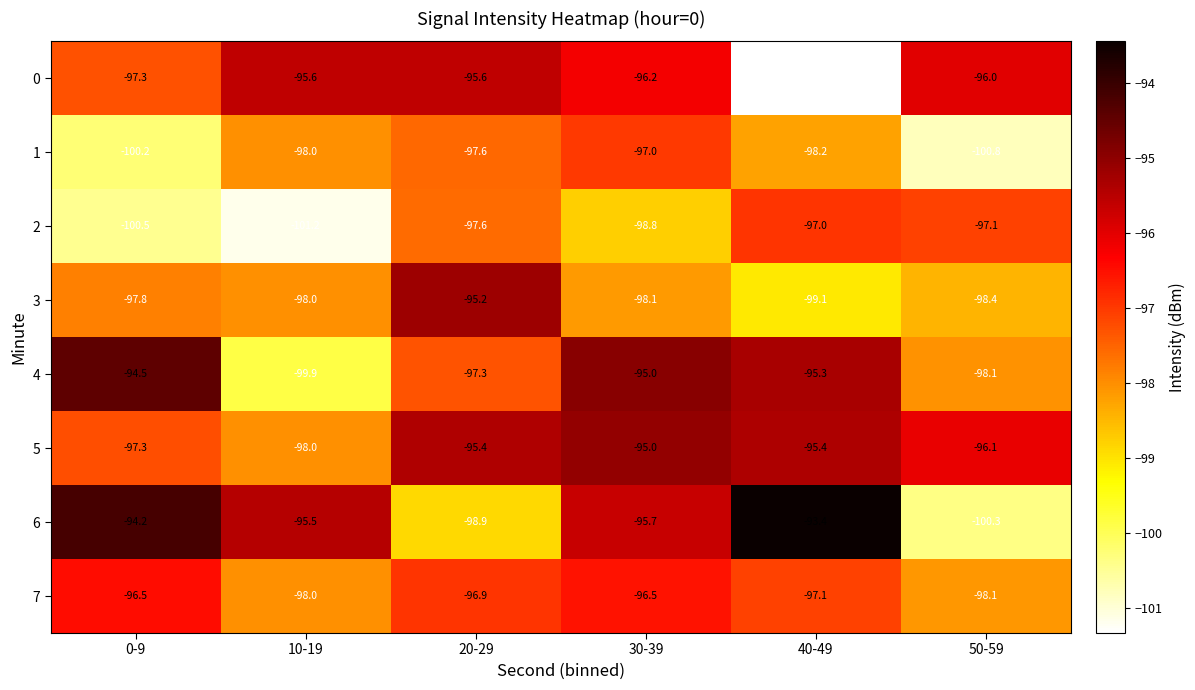

Count the number of data series in this chart.

8